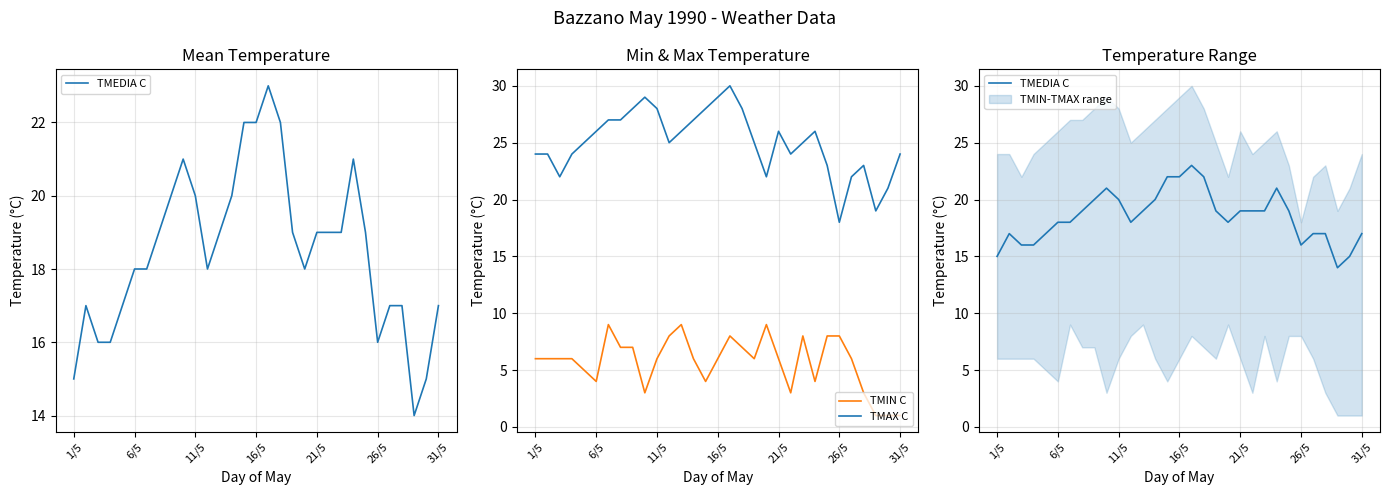

How many categories are shown in the chart?

31